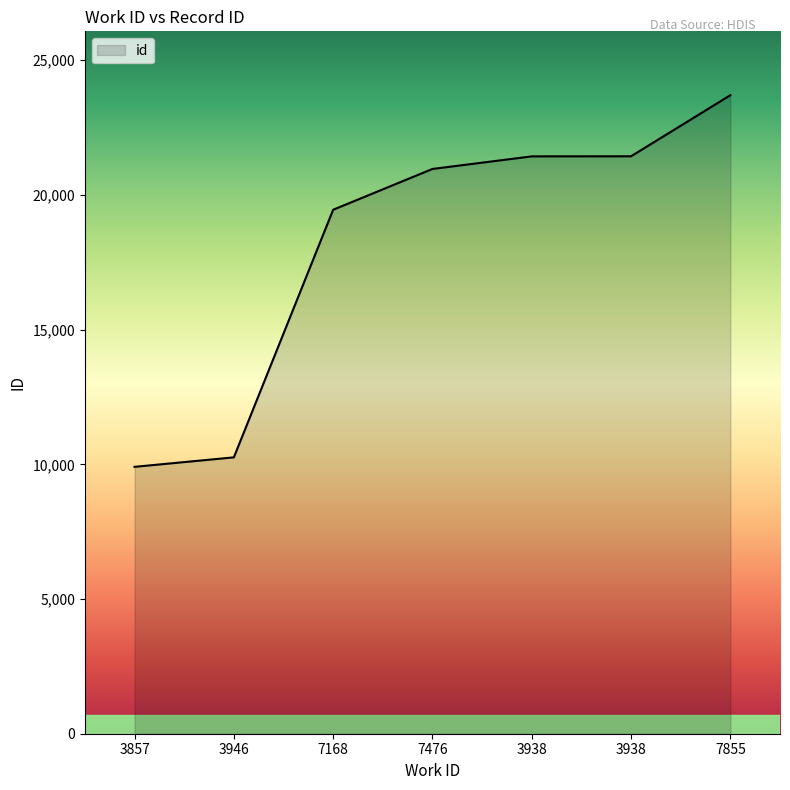

What is the difference between the maximum and minimum values?

13796